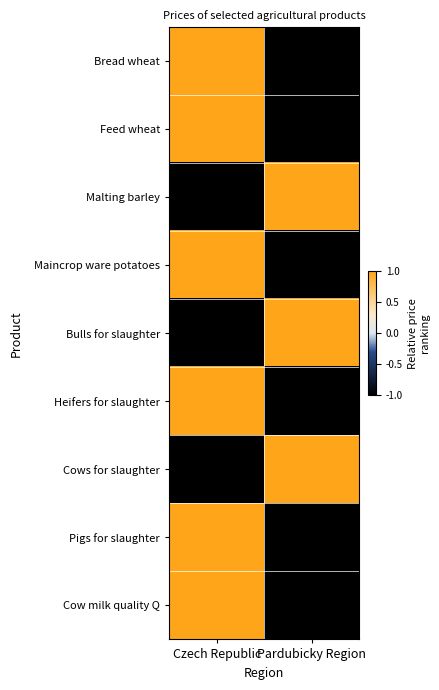

What is the maximum value shown in the chart?

1